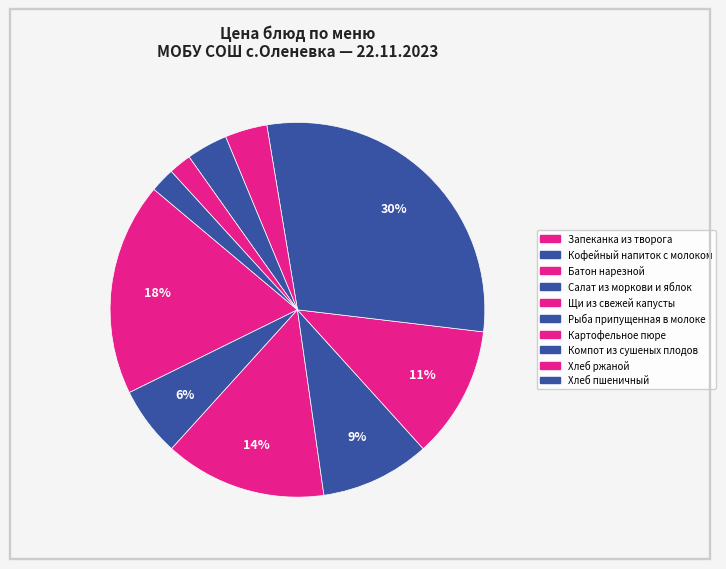

How many segments does this pie chart have?

10